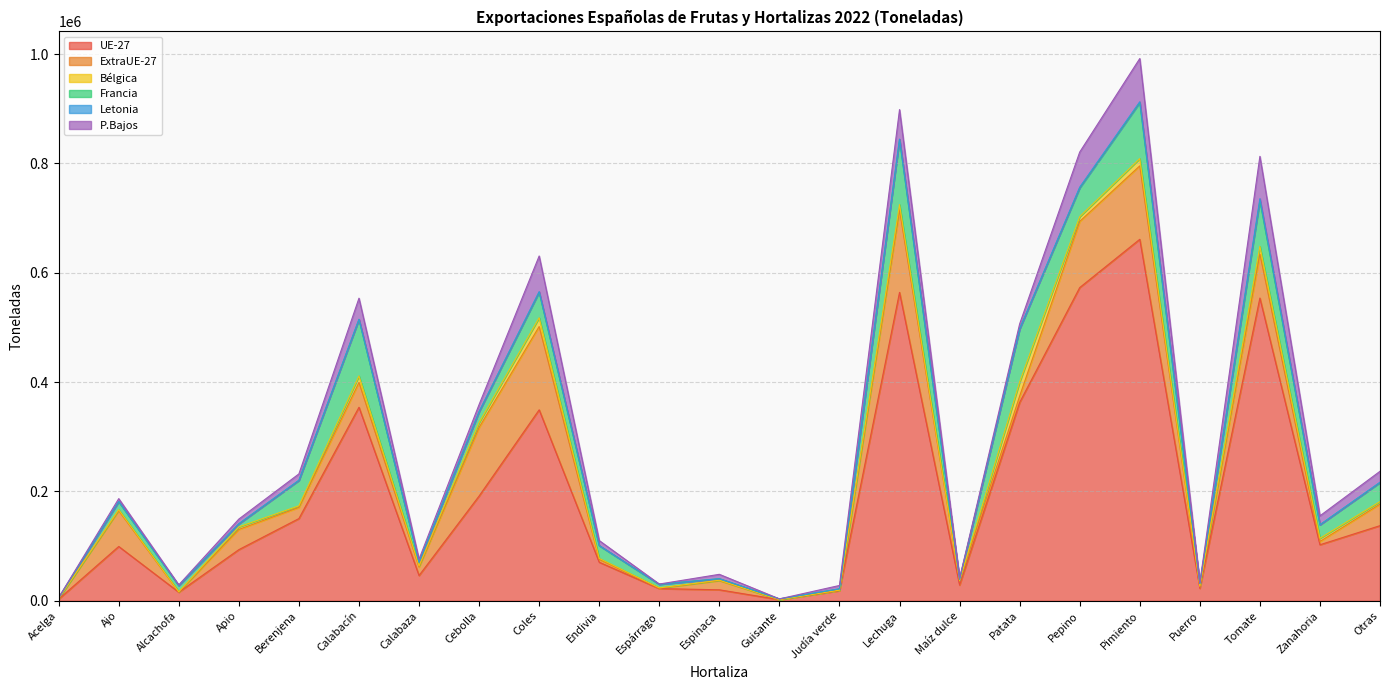

How many categories are shown in the chart?

23